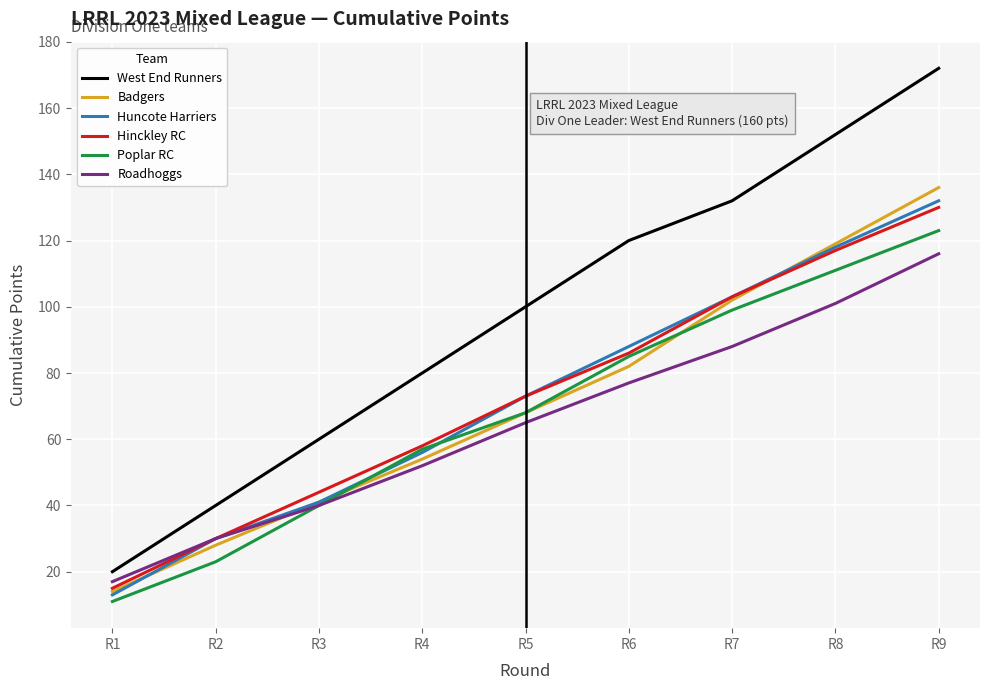

What is the average value of the Roadhoggs series?

65